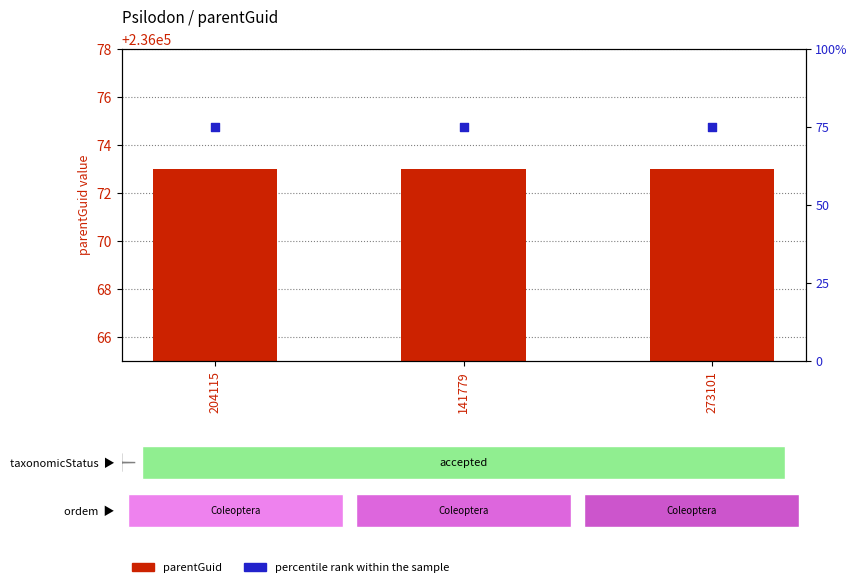

Which series reaches the maximum Y coordinate?

parentGuid